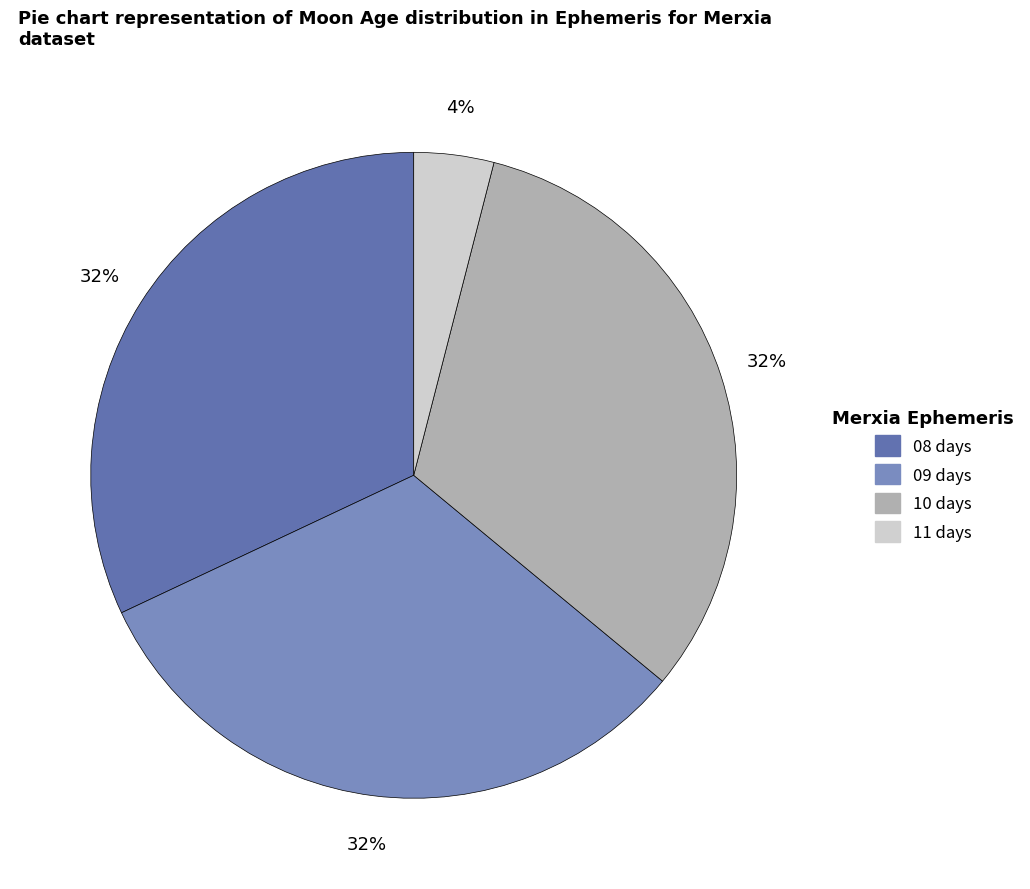

To the nearest percent, what is the difference between the largest and smallest slice percentages?

28%